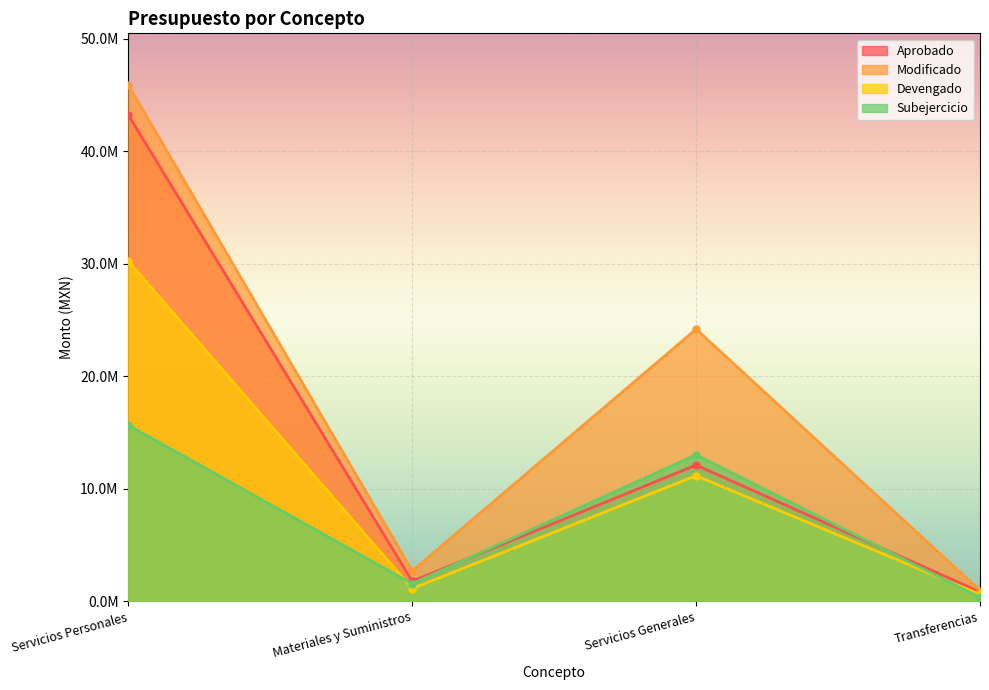

List the series in order of their overall mean, highest first.

Modificado, Aprobado, Devengado, Subejercicio